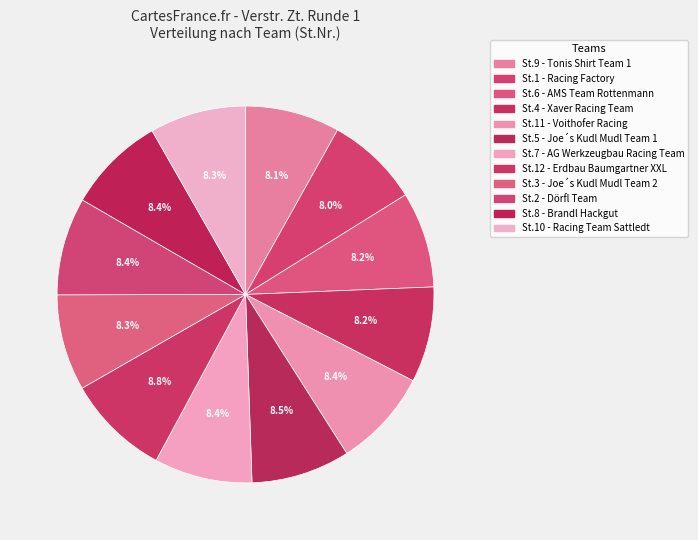

To the nearest percent, what is the difference between the largest and smallest slice percentages?

1%